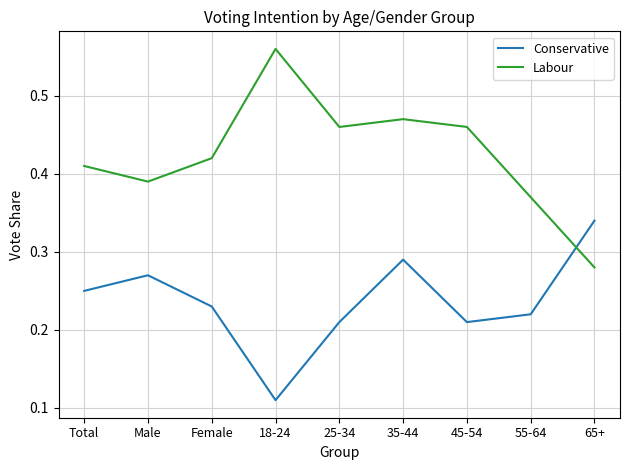

The Labour series shows 0.7 at Total. True or false?

False